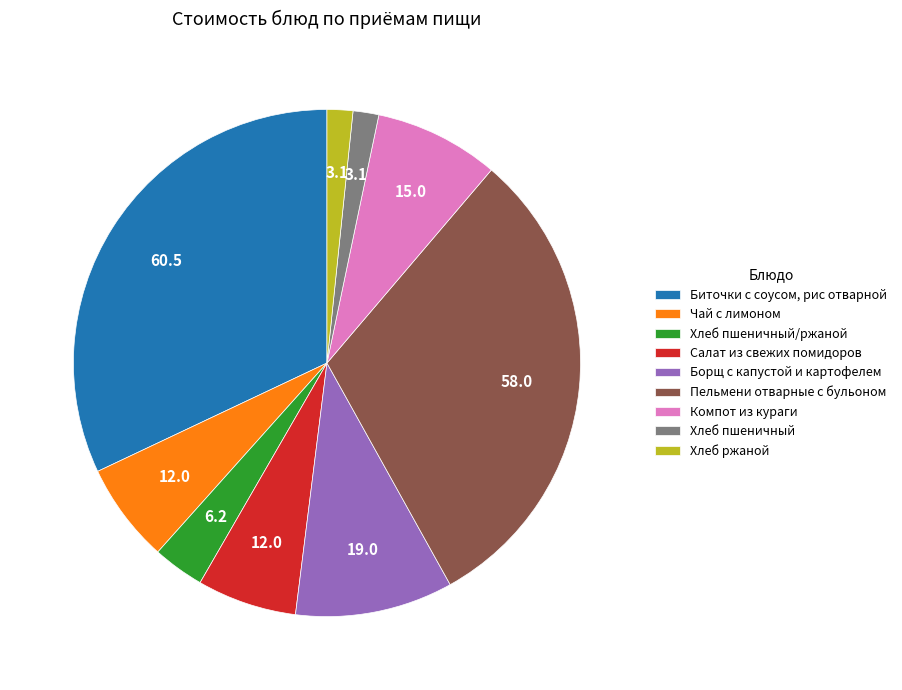

Combined, do Хлеб пшеничный and Салат из свежих помидоров account for over 50%?

No